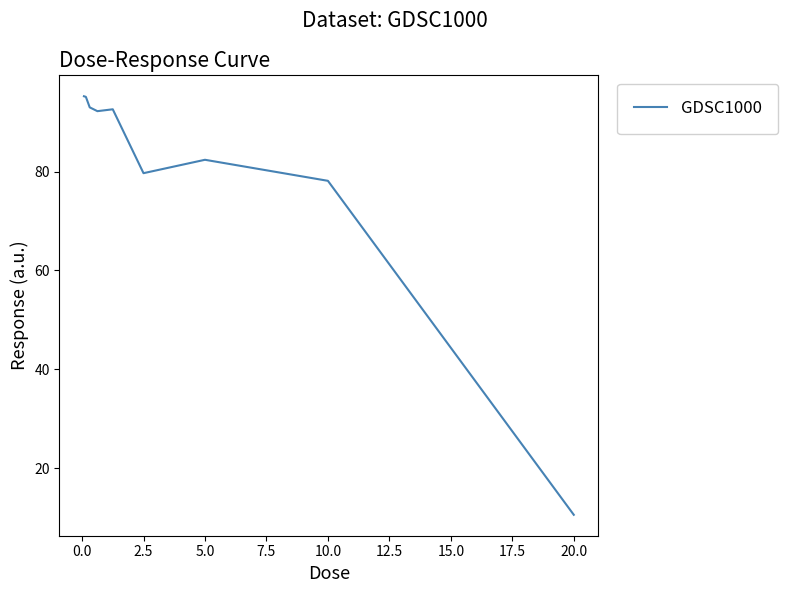

How many lines are shown in the chart?

1